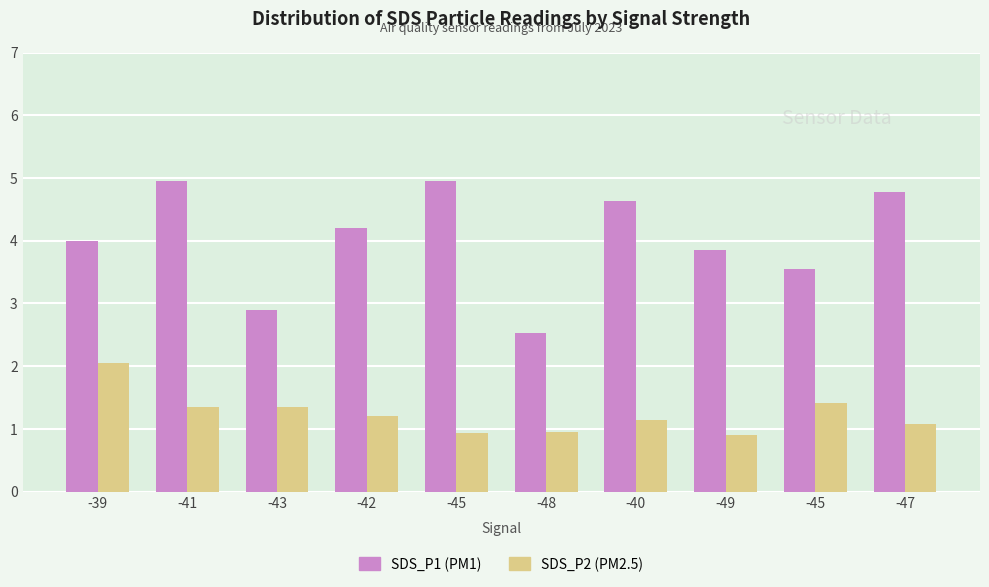

What is the smallest value displayed?

0.9